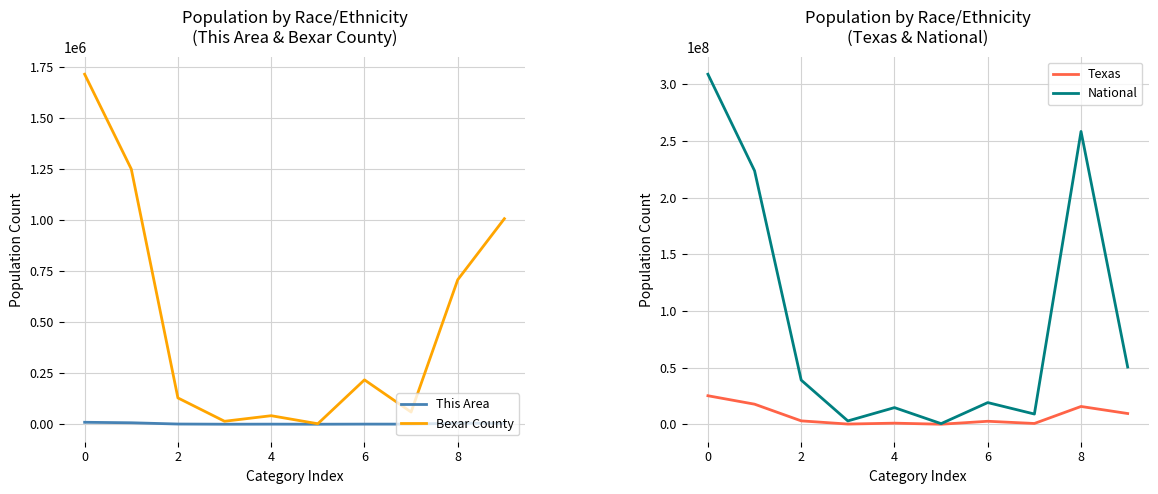

True or false: National and This Area cross at least once.

False